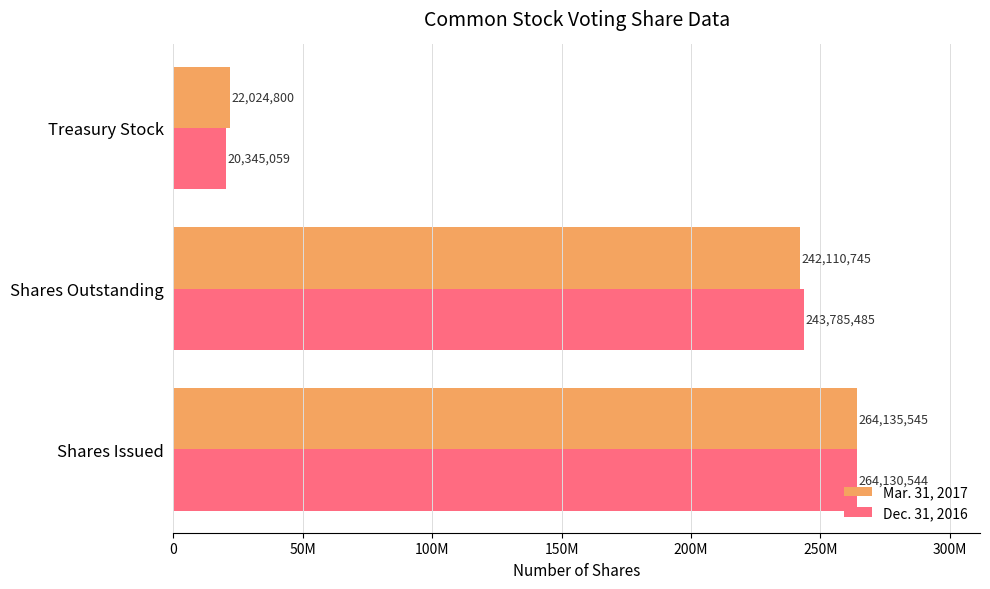

Which category has the lowest value in the Mar. 31, 2017 series?

Treasury Stock